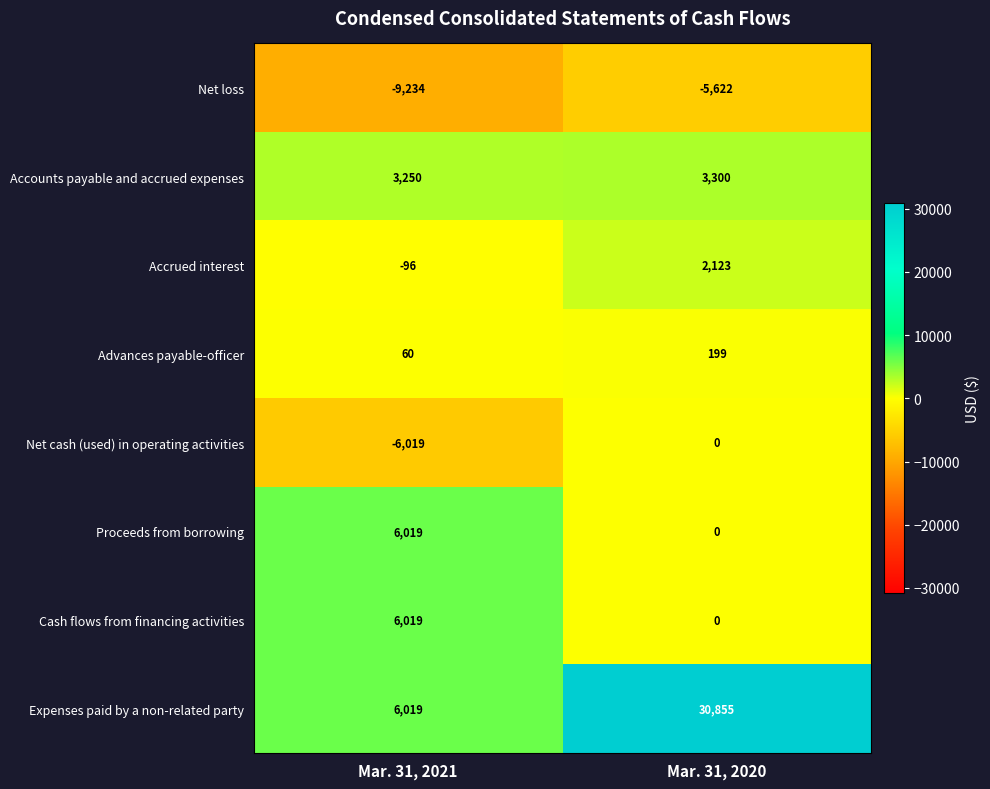

Read the Cash flows from financing activities value at Mar. 31, 2021, to the nearest 50.

6000